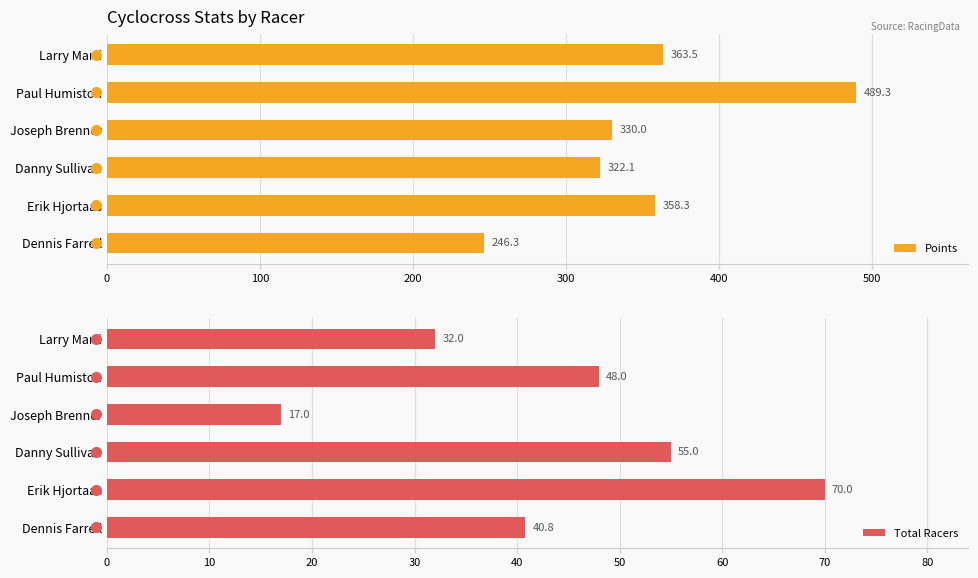

True or false: Points has a value of 475.0 at Erik Hjortaas.

False